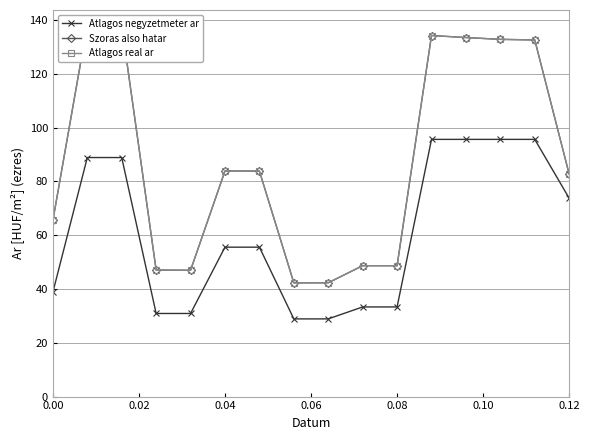

What is the maximum value for Atlagos negyzetmeter ar?

95.6